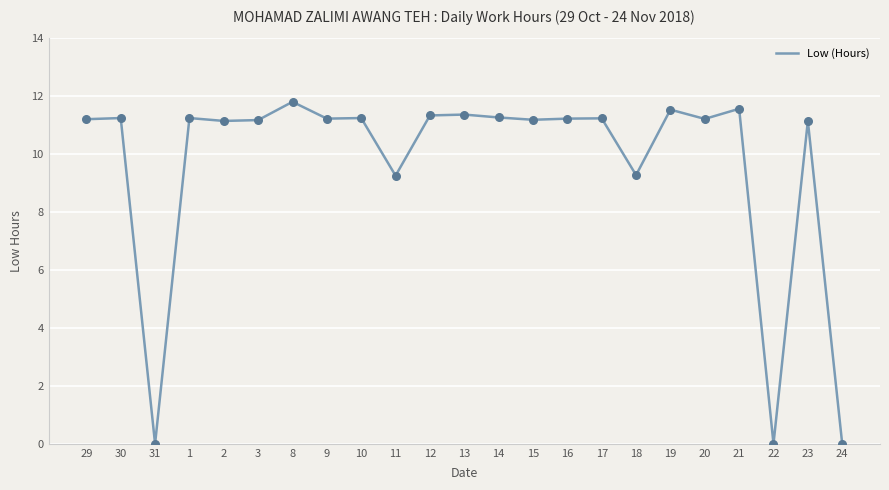

Approximately how many times larger is the value at 15 compared to 23?

1.0